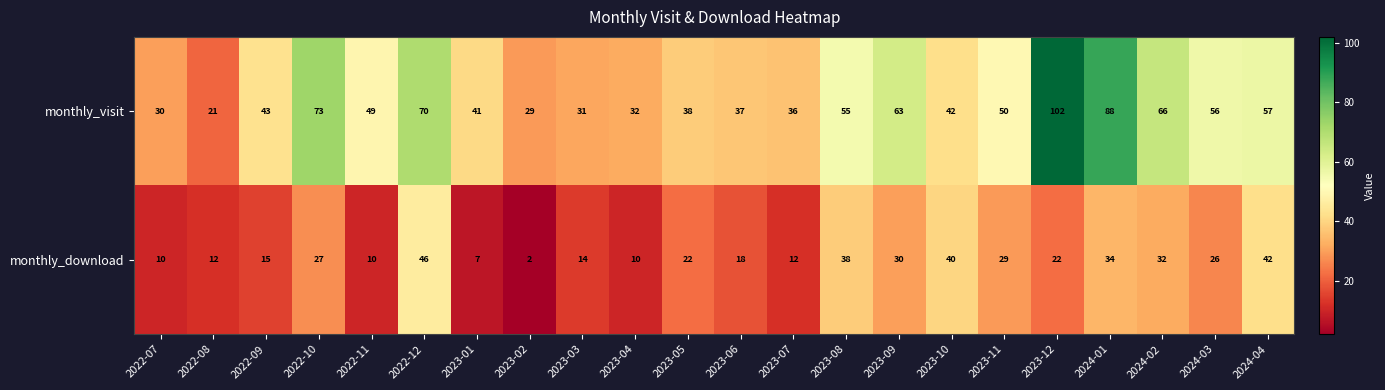

What is the sum of the monthly_download values at 2023-11 and 2022-07?

39